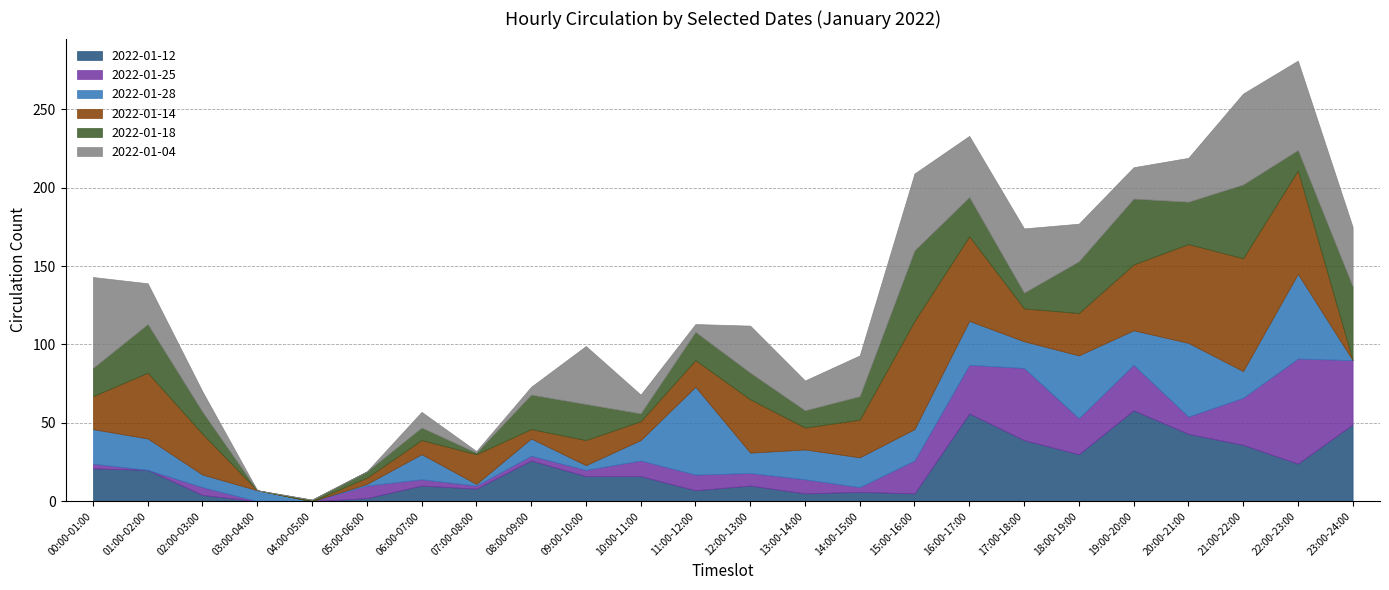

Reading left to right, list all the values displayed in this chart.

2022-01-12: 00:00-01:00=21	01:00-02:00=20	02:00-03:00=4	03:00-04:00=0	04:00-05:00=0	05:00-06:00=2	06:00-07:00=10	07:00-08:00=8	08:00-09:00=26	09:00-10:00=16	10:00-11:00=16	11:00-12:00=7	12:00-13:00=10	13:00-14:00=5	14:00-15:00=6	15:00-16:00=5	16:00-17:00=56	17:00-18:00=39	18:00-19:00=30	19:00-20:00=58	20:00-21:00=43	21:00-22:00=36	22:00-23:00=24	23:00-24:00=49
2022-01-25: 00:00-01:00=3	01:00-02:00=0	02:00-03:00=5	03:00-04:00=0	04:00-05:00=0	05:00-06:00=8	06:00-07:00=4	07:00-08:00=2	08:00-09:00=3	09:00-10:00=4	10:00-11:00=10	11:00-12:00=10	12:00-13:00=8	13:00-14:00=9	14:00-15:00=3	15:00-16:00=21	16:00-17:00=31	17:00-18:00=46	18:00-19:00=23	19:00-20:00=29	20:00-21:00=11	21:00-22:00=30	22:00-23:00=67	23:00-24:00=41
2022-01-28: 00:00-01:00=22	01:00-02:00=20	02:00-03:00=8	03:00-04:00=7	04:00-05:00=0	05:00-06:00=1	06:00-07:00=16	07:00-08:00=1	08:00-09:00=11	09:00-10:00=3	10:00-11:00=13	11:00-12:00=56	12:00-13:00=13	13:00-14:00=19	14:00-15:00=19	15:00-16:00=20	16:00-17:00=28	17:00-18:00=17	18:00-19:00=40	19:00-20:00=22	20:00-21:00=47	21:00-22:00=17	22:00-23:00=54	23:00-24:00=0
2022-01-14: 00:00-01:00=21	01:00-02:00=42	02:00-03:00=26	03:00-04:00=0	04:00-05:00=0	05:00-06:00=4	06:00-07:00=9	07:00-08:00=19	08:00-09:00=6	09:00-10:00=16	10:00-11:00=12	11:00-12:00=17	12:00-13:00=34	13:00-14:00=14	14:00-15:00=24	15:00-16:00=69	16:00-17:00=54	17:00-18:00=21	18:00-19:00=27	19:00-20:00=42	20:00-21:00=63	21:00-22:00=72	22:00-23:00=66	23:00-24:00=0
2022-01-18: 00:00-01:00=18	01:00-02:00=31	02:00-03:00=14	03:00-04:00=0	04:00-05:00=1	05:00-06:00=4	06:00-07:00=8	07:00-08:00=1	08:00-09:00=22	09:00-10:00=23	10:00-11:00=5	11:00-12:00=18	12:00-13:00=17	13:00-14:00=11	14:00-15:00=15	15:00-16:00=45	16:00-17:00=25	17:00-18:00=10	18:00-19:00=33	19:00-20:00=42	20:00-21:00=27	21:00-22:00=47	22:00-23:00=13	23:00-24:00=47
2022-01-04: 00:00-01:00=58	01:00-02:00=26	02:00-03:00=13	03:00-04:00=0	04:00-05:00=0	05:00-06:00=0	06:00-07:00=10	07:00-08:00=1	08:00-09:00=5	09:00-10:00=37	10:00-11:00=12	11:00-12:00=5	12:00-13:00=30	13:00-14:00=19	14:00-15:00=26	15:00-16:00=49	16:00-17:00=39	17:00-18:00=41	18:00-19:00=24	19:00-20:00=20	20:00-21:00=28	21:00-22:00=58	22:00-23:00=57	23:00-24:00=38